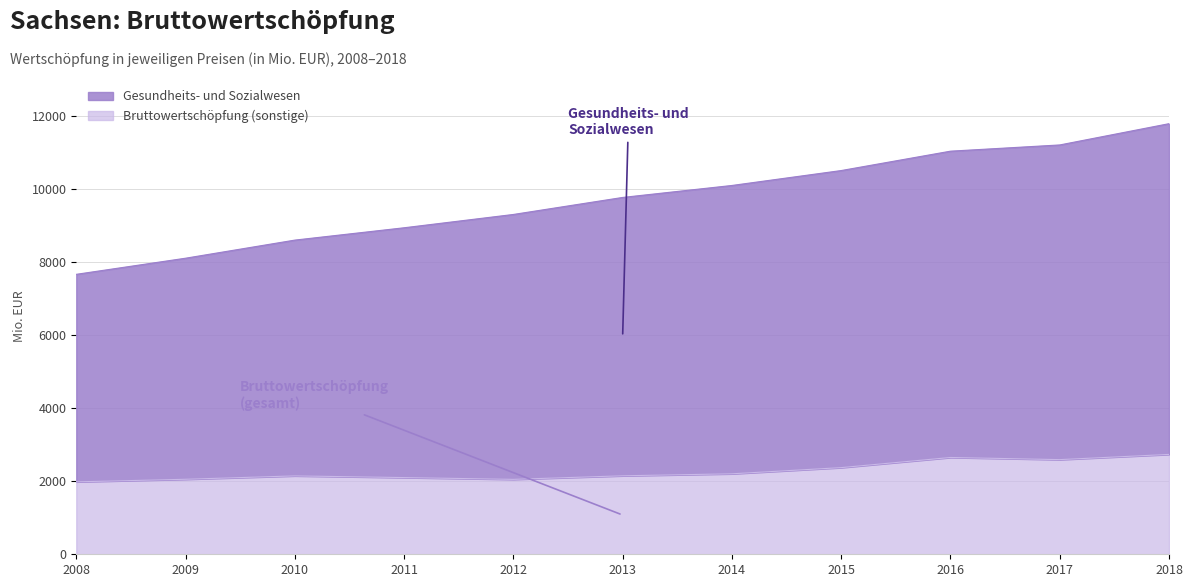

Where is Bruttowertschöpfung (in jeweiligen Preisen) nearest to the value 2356?

2015